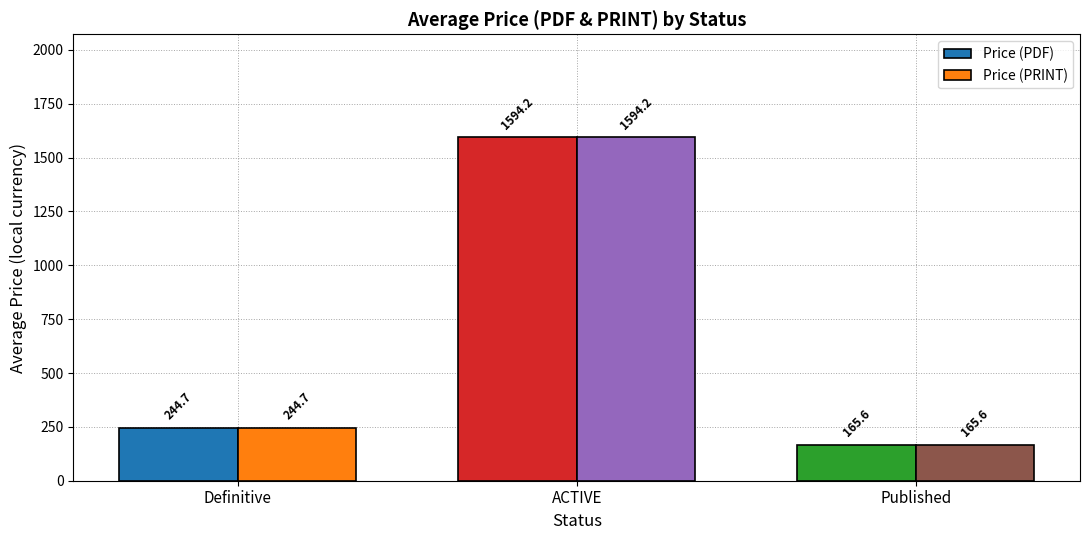

Is the value of Price (PDF) at ACTIVE greater than the value of Price (PRINT) at Published?

Yes